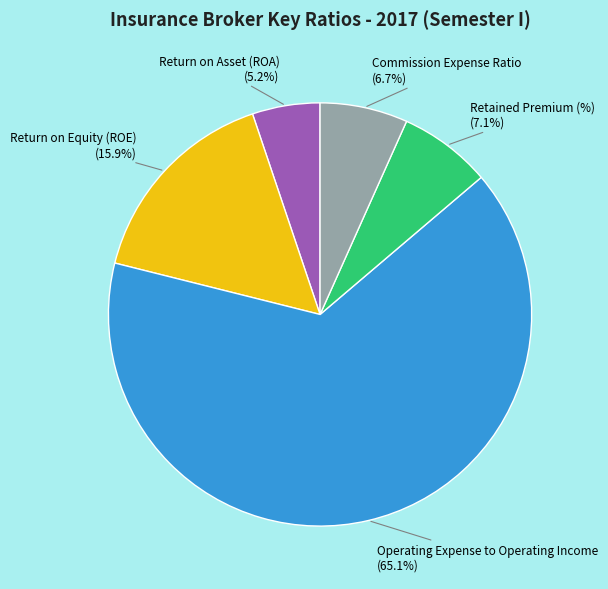

To the nearest percent, what percentage of the pie is Commission Expense Ratio?

7%